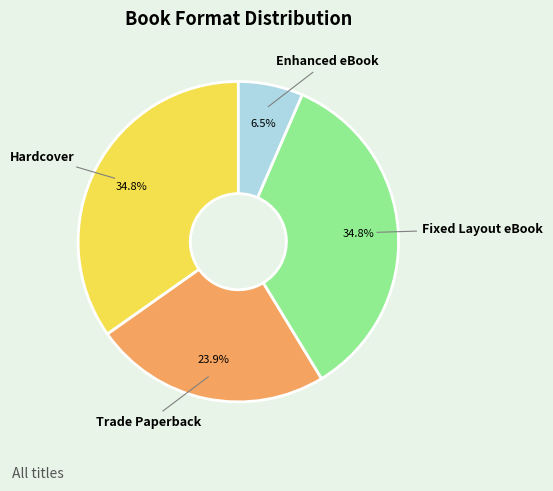

Is there any slice that represents more than half of the pie?

No